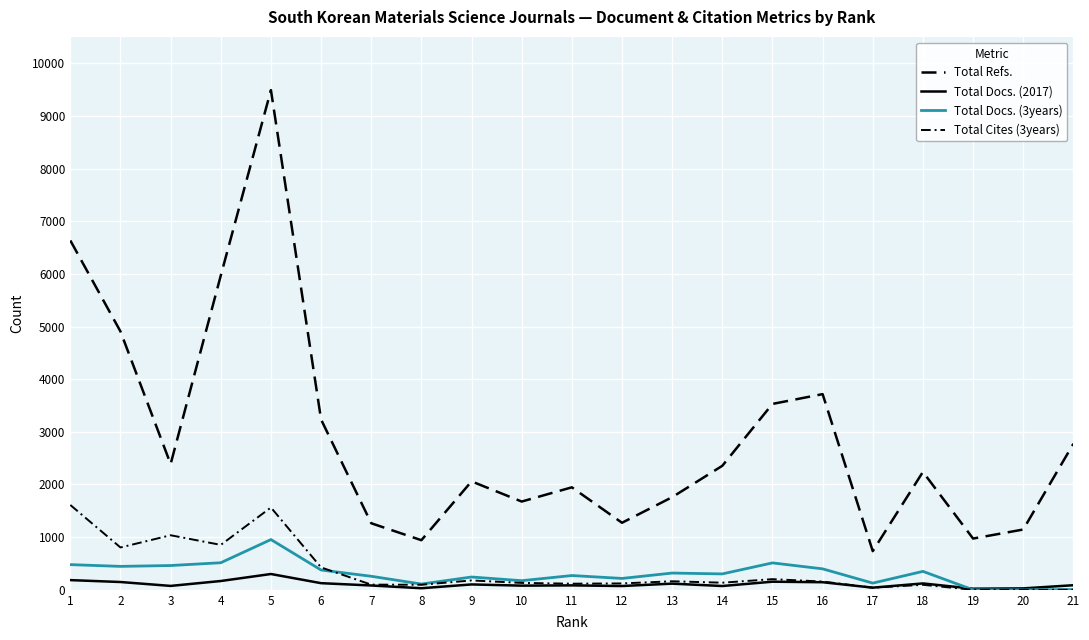

True or false: Total Docs. (2017) and Total Docs. (3years) intersect in this chart.

True